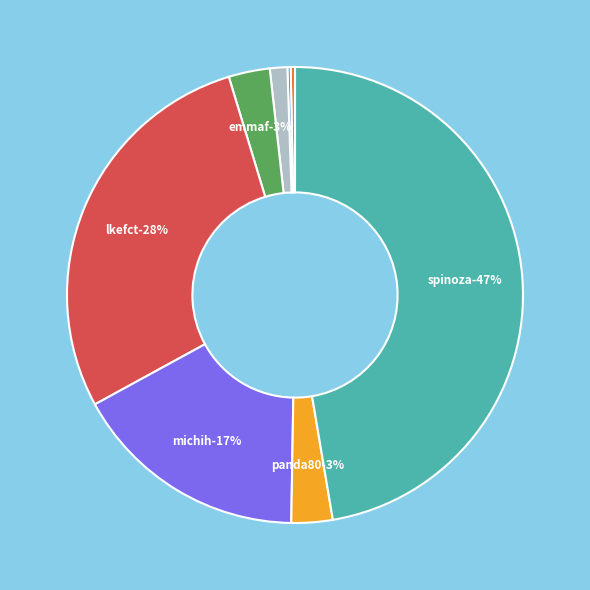

What percentage is the panda80 slice, to the nearest percent?

3%